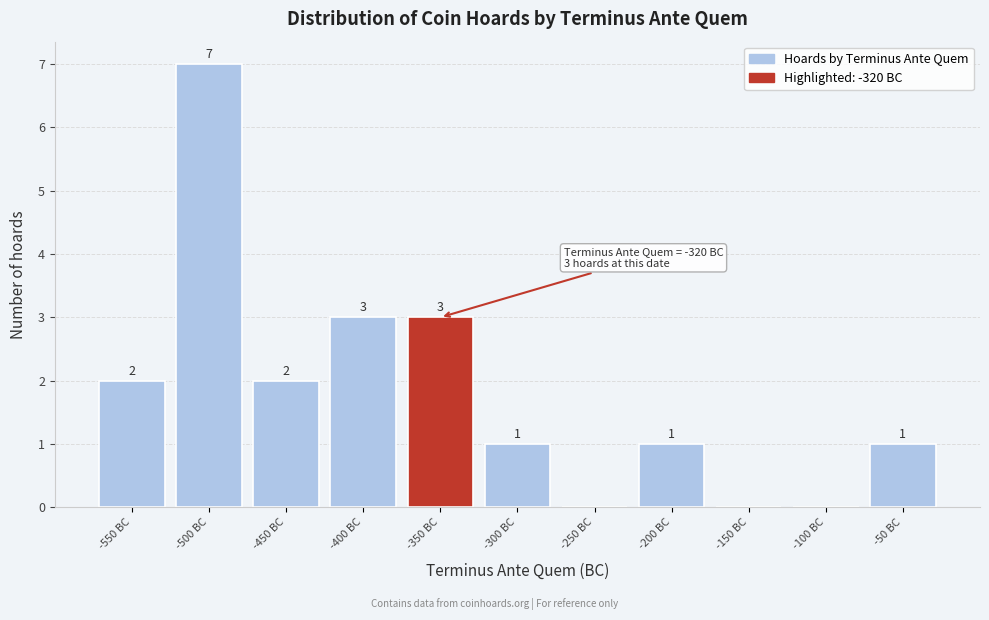

Reading left to right, what are all the values shown in this chart?

-550 BC=2	-500 BC=7	-450 BC=2	-400 BC=3	-350 BC=3	-300 BC=1	-250 BC=0	-200 BC=1	-150 BC=0	-100 BC=0	-50 BC=1